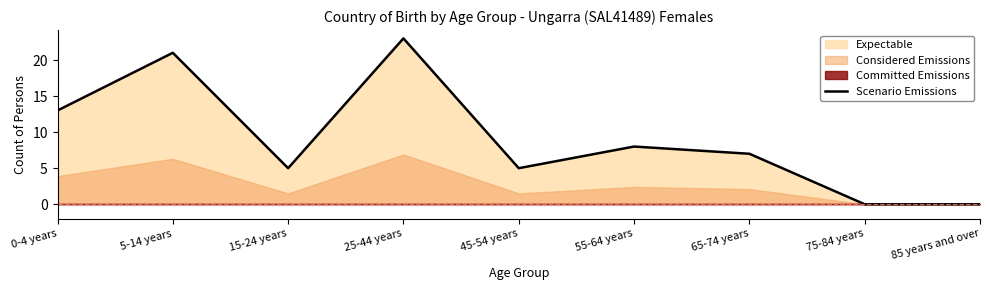

Is it true that the value at 65-74 years is 7?

True